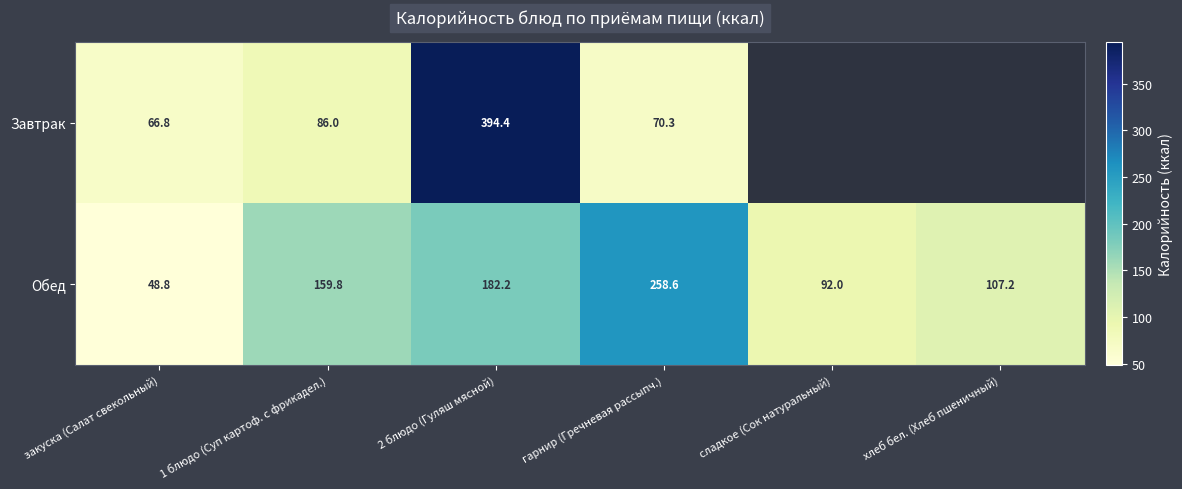

Rank the series at 2 блюдо (Гуляш мясной) from lowest to highest value.

Обед, Завтрак